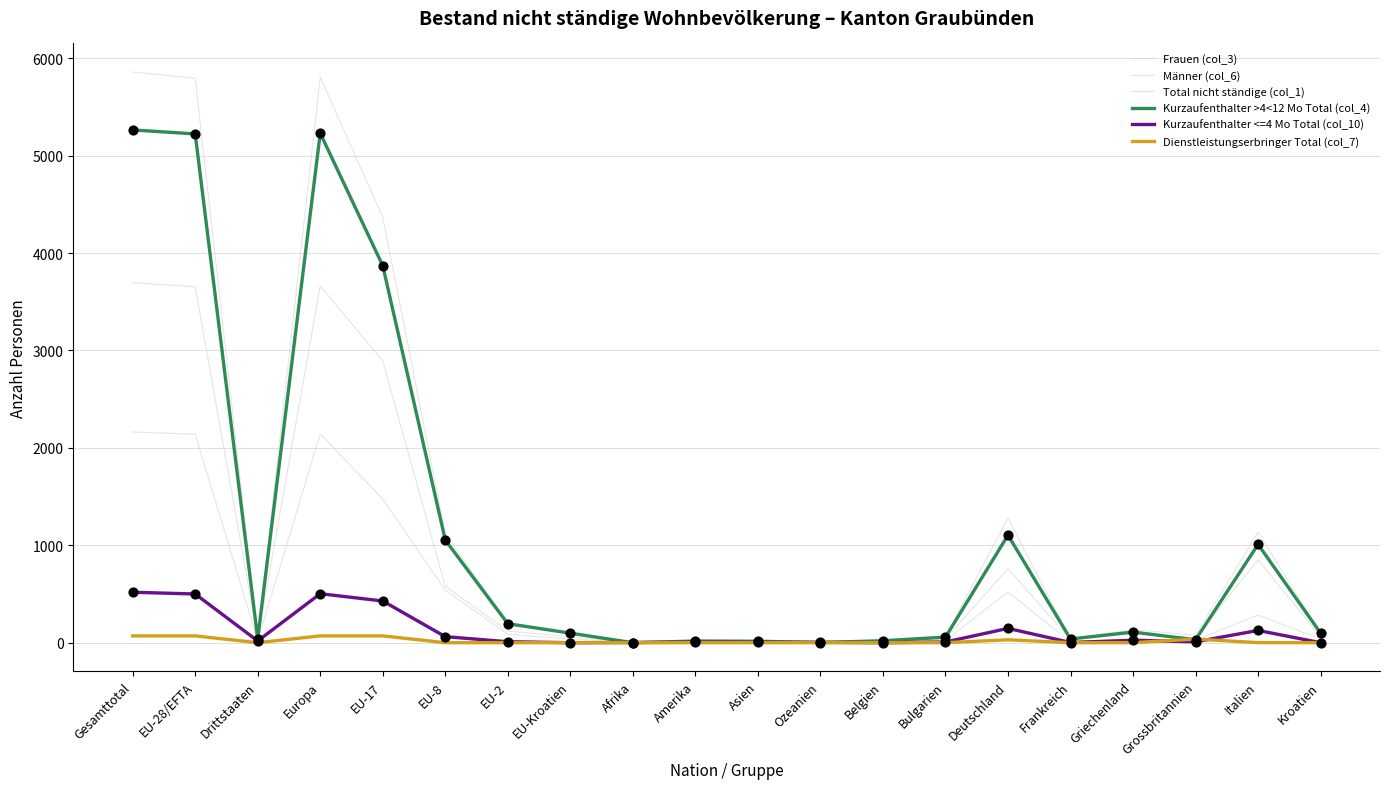

What are all the series names shown in the legend?

Frauen (col_3), Männer (col_6), Total nicht ständige (col_1), Kurzaufenthalter >4<12 Mo Total (col_4), Kurzaufenthalter <=4 Mo Total (col_10), Dienstleistungserbringer Total (col_7)